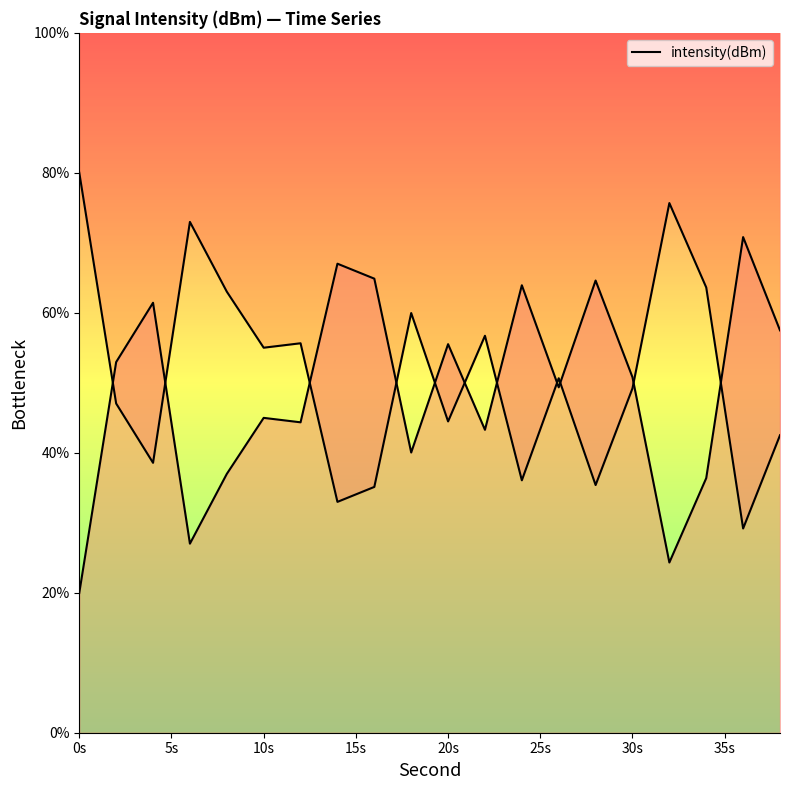

Where does the data first go above 50?

5s